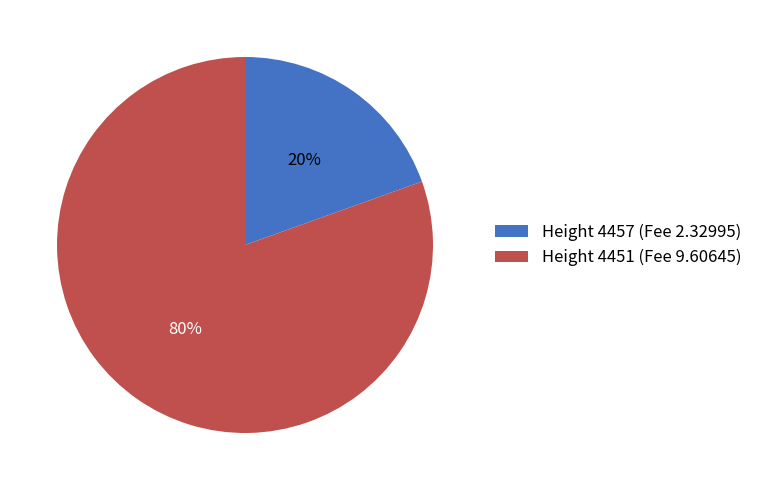

To the nearest percent, what is the combined percentage of Height 4451 (Fee 9.60645) and Height 4457 (Fee 2.32995)?

100%